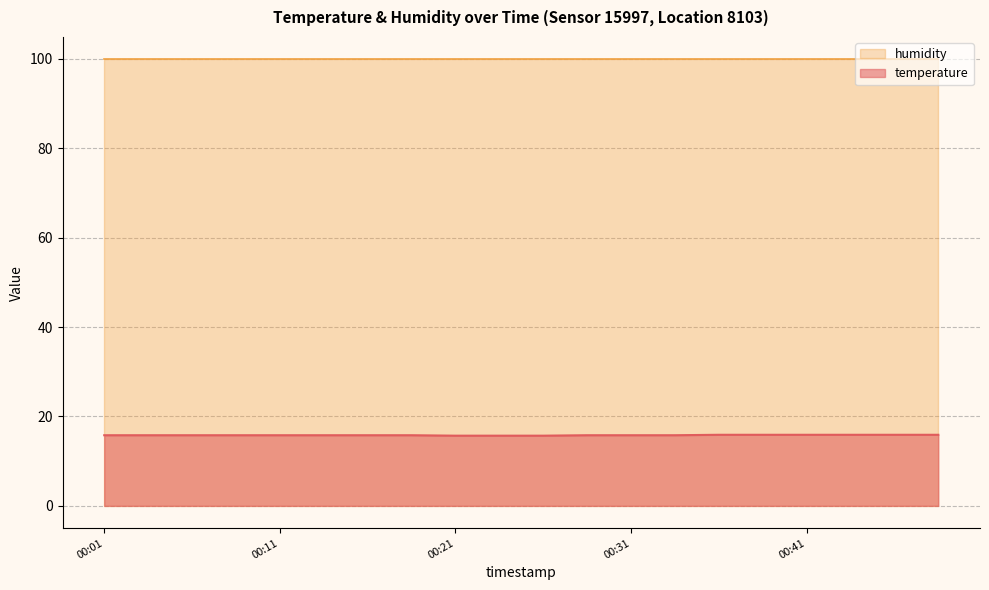

What value does the data have at 00:26?

15.7